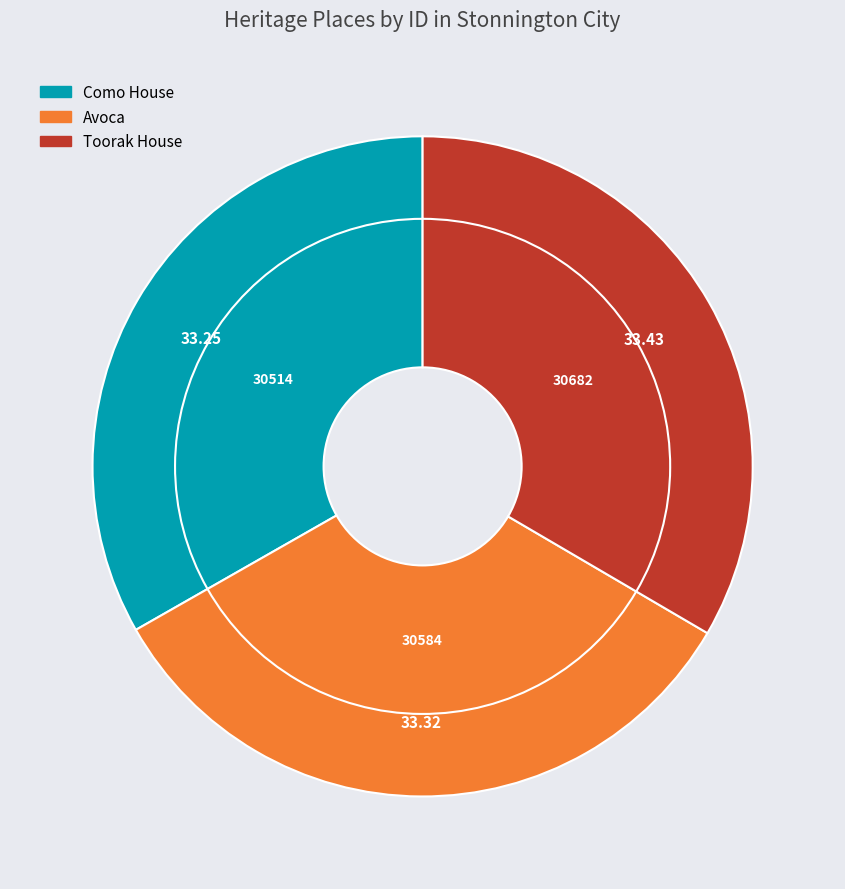

To the nearest percent, what is the combined percentage of Como House and Toorak House?

67%